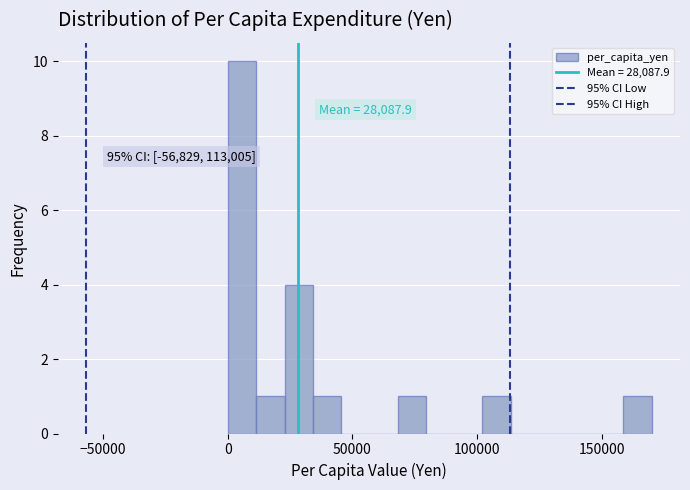

Read against the x-axis, roughly where is the centre of the tallest bar?

5000